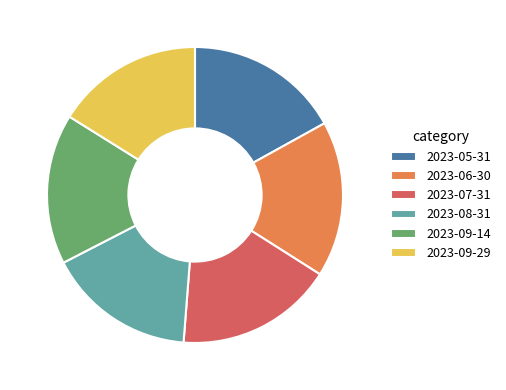

Is the sum of 2023-06-30 and 2023-05-31 greater than half?

No